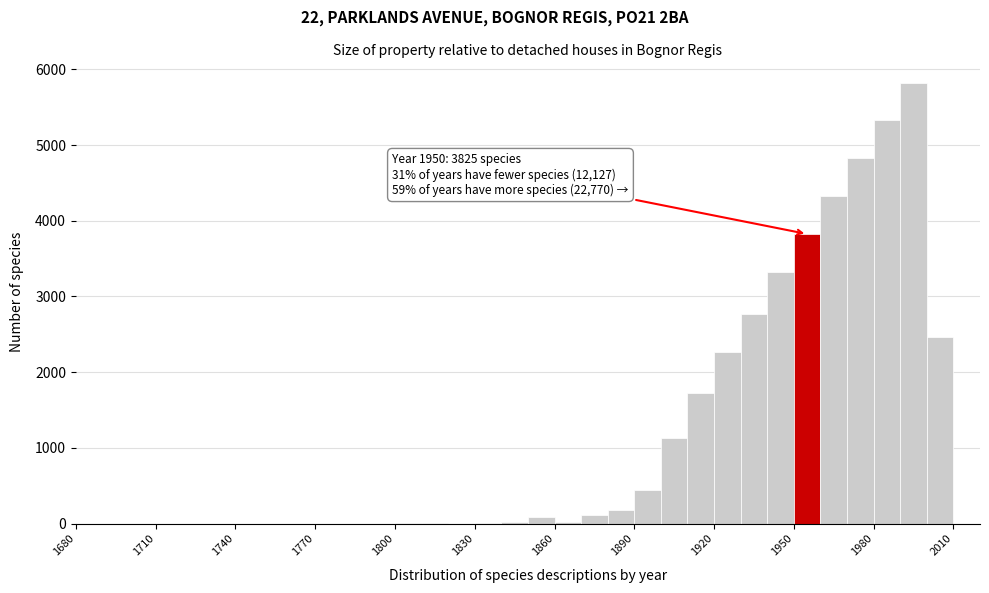

Read against the x-axis, roughly where is the centre of the tallest bar?

1995